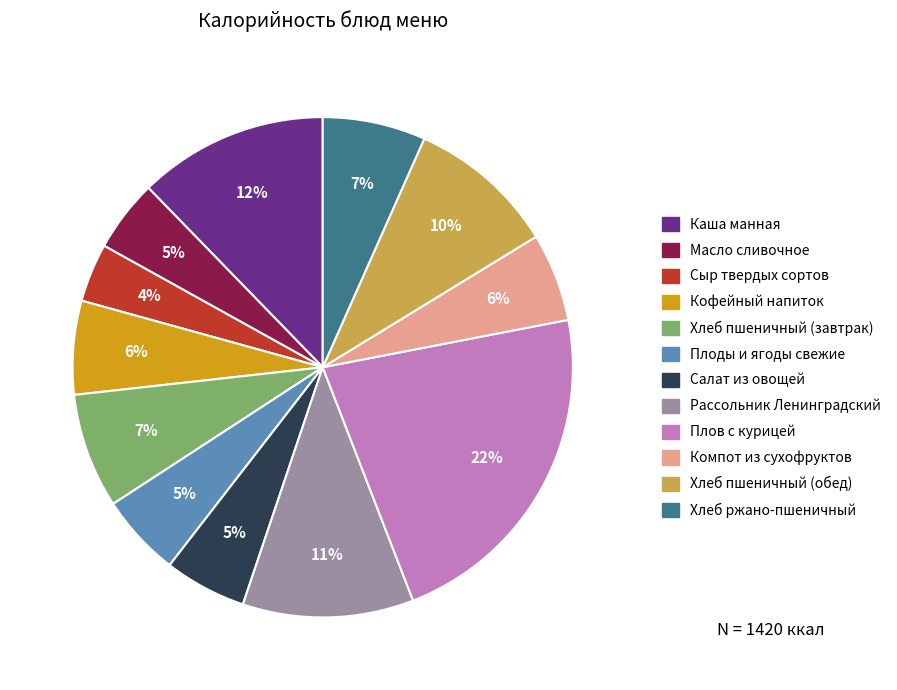

True or false: Кофейный напиток accounts for 20% of the total.

False